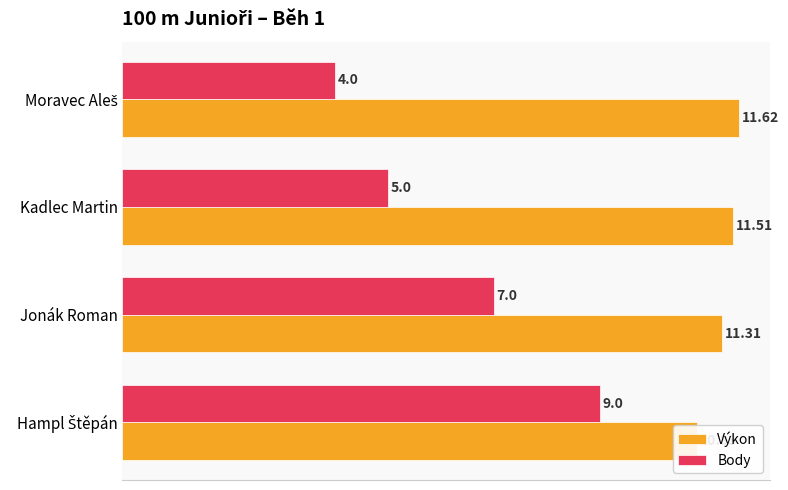

What is the average value of the Body series?

6.2